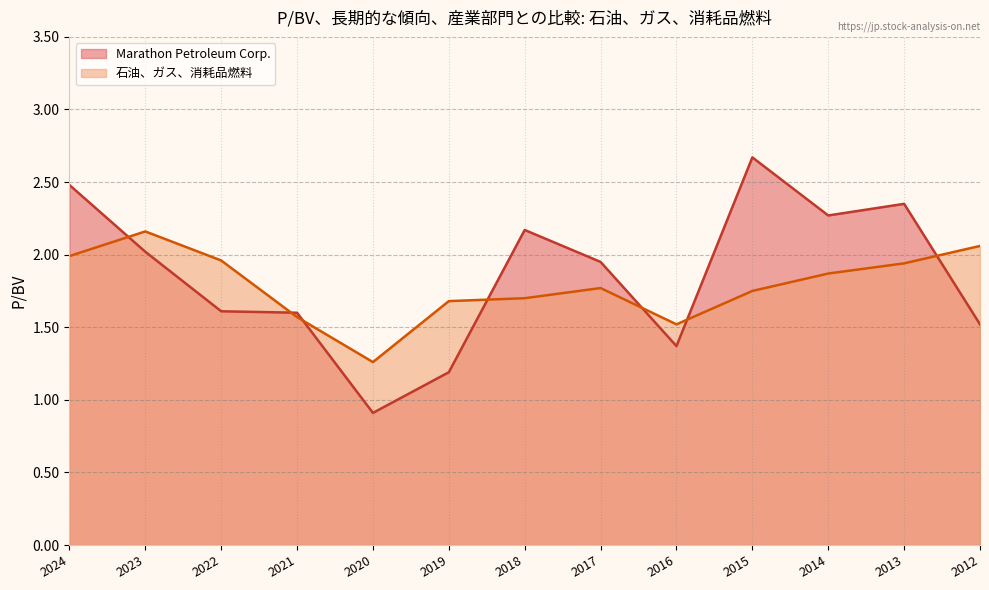

True or false: Marathon Petroleum Corp. and 石油、ガス、消耗品燃料 intersect in this chart.

True